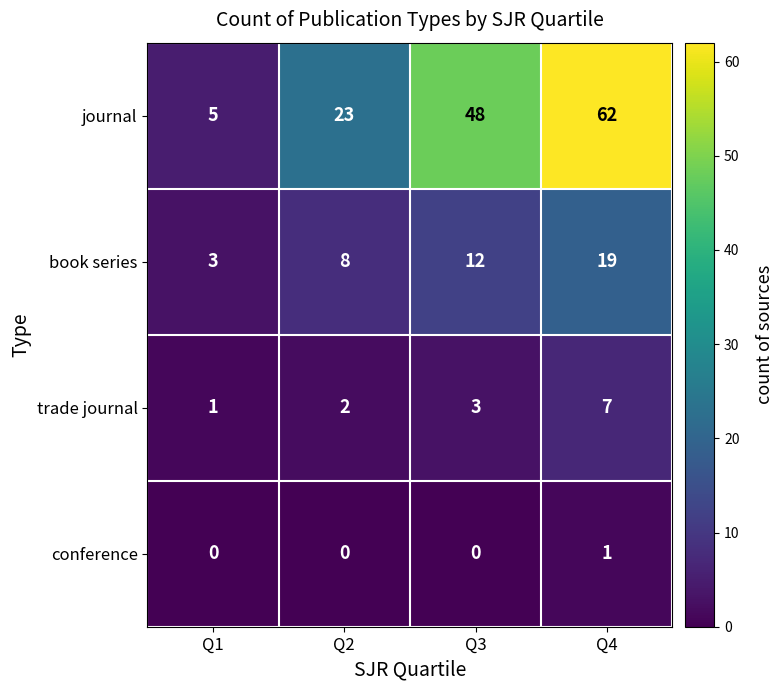

What is the lowest value of the book series series?

3